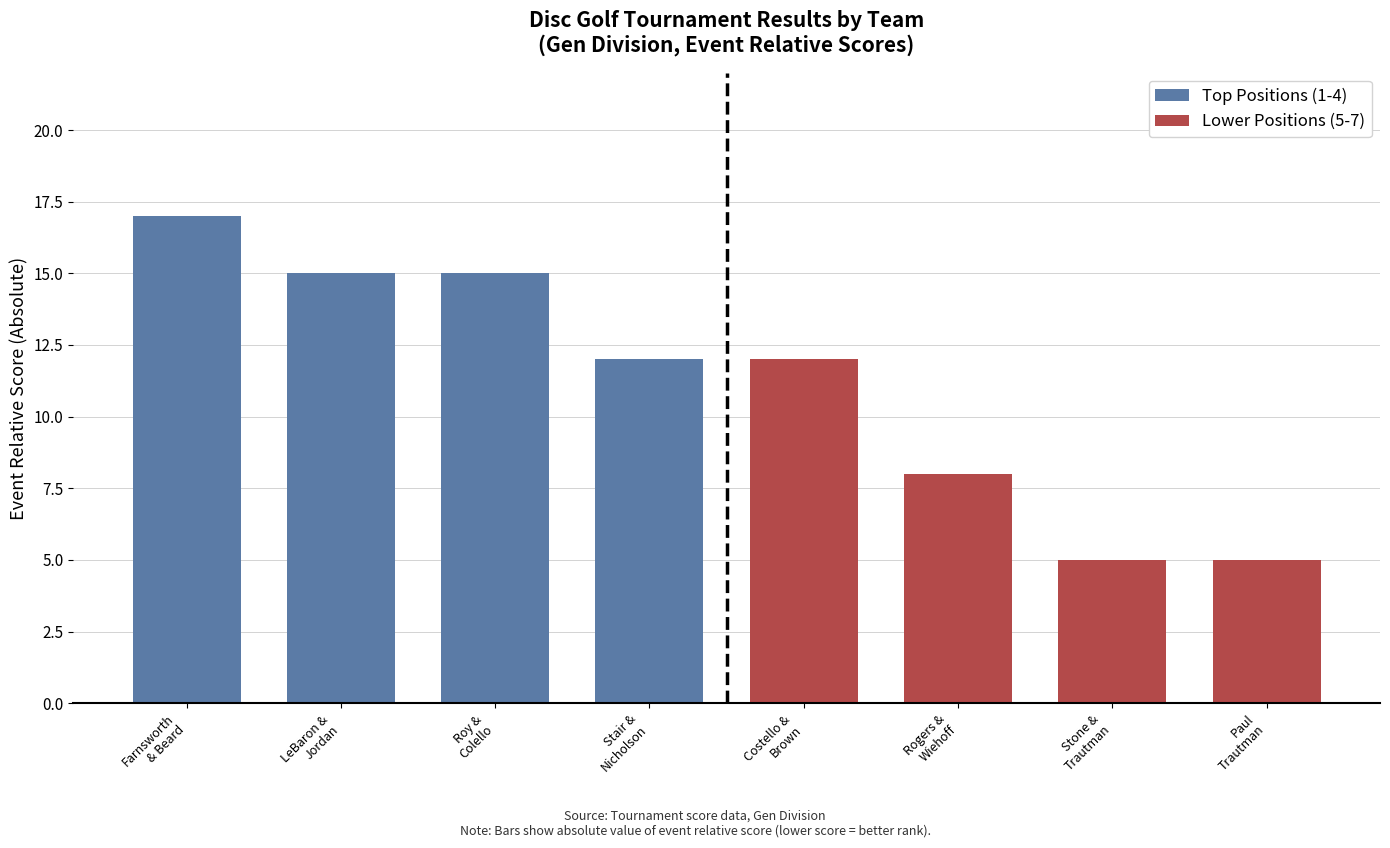

What is the label of the 1st bar from the left?

Farnsworth
& Beard